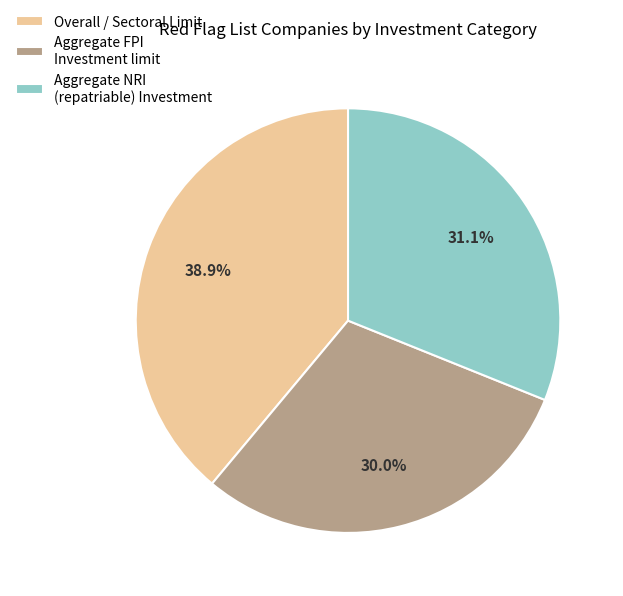

Which slice is the largest?

Overall / Sectoral Limit